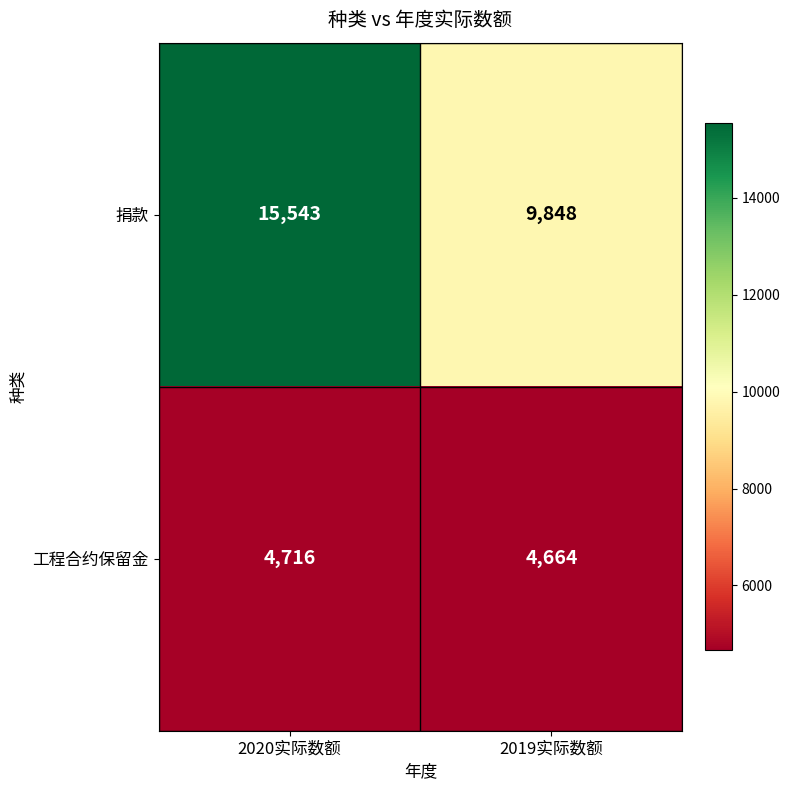

What value does the 捐款 series have at 2019实际数额?

9848